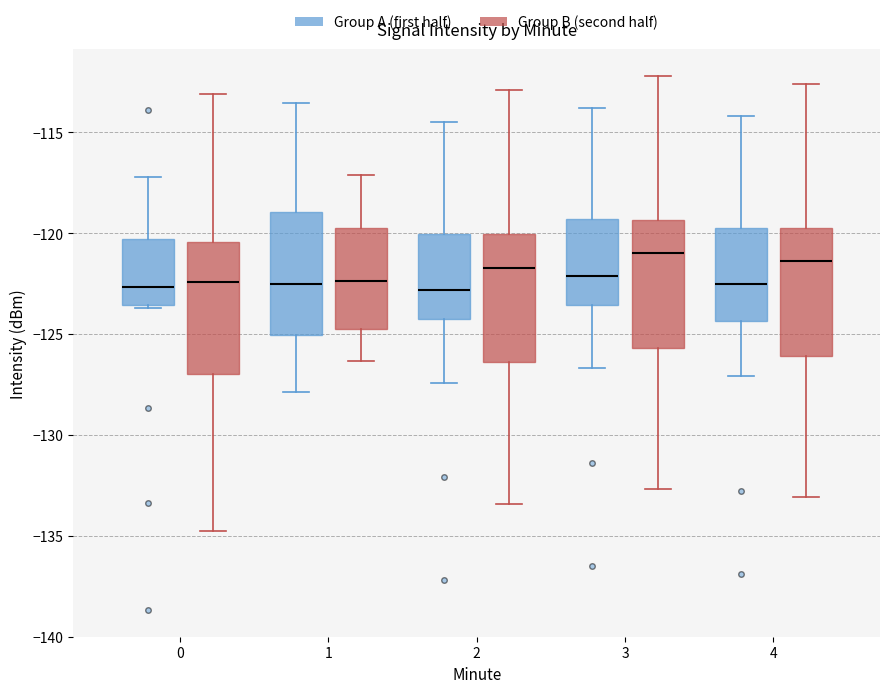

Reading left to right, read every box against the y-axis: the position of its median line, the range the box covers, and the ends of its whiskers. The values are not printed on the chart, so give them approximately, as read against the axis.

0 (Group A (first half)): median -122.5, box -123.5 to -120.5, whiskers -123.5 to -117.0
0 (Group B (second half)): median -122.5, box -127.0 to -120.5, whiskers -135.0 to -113.0
1 (Group A (first half)): median -122.5, box -125.0 to -119.0, whiskers -128.0 to -113.5
1 (Group B (second half)): median -122.5, box -124.5 to -119.5, whiskers -126.5 to -117.0
2 (Group A (first half)): median -123.0, box -124.0 to -120.0, whiskers -127.5 to -114.5
2 (Group B (second half)): median -121.5, box -126.5 to -120.0, whiskers -133.5 to -113.0
3 (Group A (first half)): median -122.0, box -123.5 to -119.5, whiskers -126.5 to -114.0
3 (Group B (second half)): median -121.0, box -125.5 to -119.5, whiskers -132.5 to -112.0
4 (Group A (first half)): median -122.5, box -124.5 to -119.5, whiskers -127.0 to -114.0
4 (Group B (second half)): median -121.5, box -126.0 to -119.5, whiskers -133.0 to -112.5